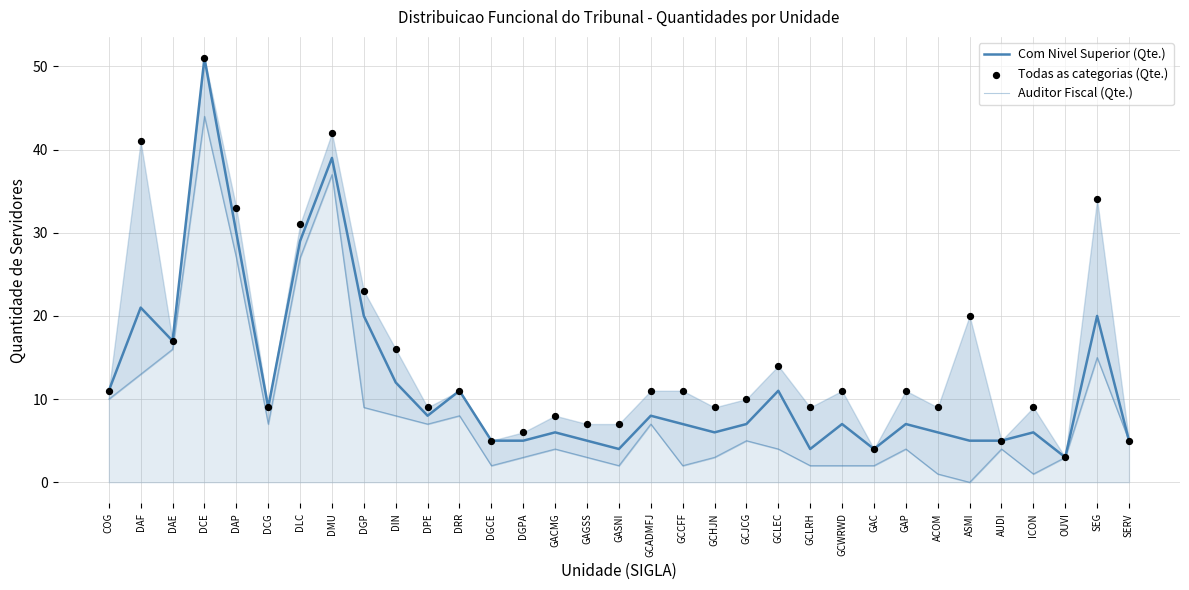

What are all the series names shown in the legend?

Com Nivel Superior (Qte.), Auditor Fiscal (Qte.), Todas as categorias (Qte.)